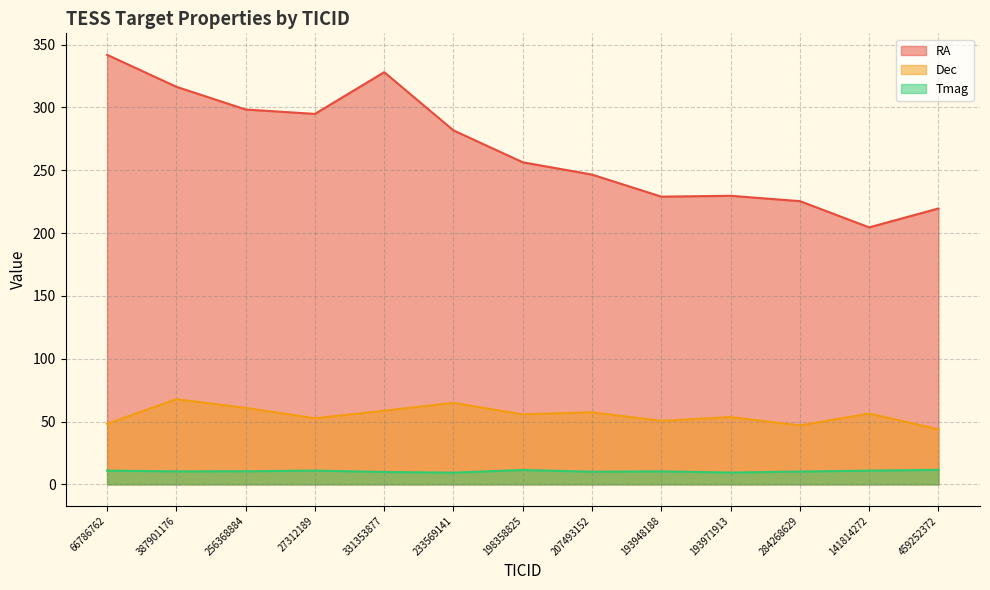

Reading left to right, extract all data points from this chart.

RA: 341.9	316.5	298.4	294.9	328.1	281.7	256.4	246.5	229.0	229.7	225.4	204.5	219.6
Dec: 48.2	67.8	60.9	52.6	58.6	64.9	55.7	57.4	50.5	53.6	46.9	56.3	43.8
Tmag: 10.9	10.3	10.4	10.9	9.8	9.3	11.4	10.1	10.3	9.4	10.2	10.9	11.5